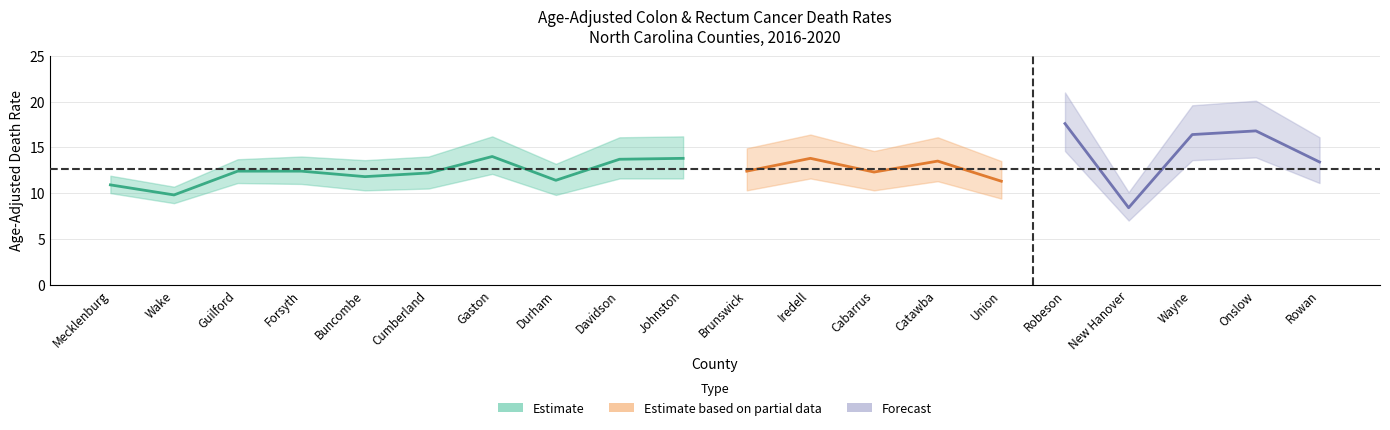

At which label is rate closest to 13?

Rowan